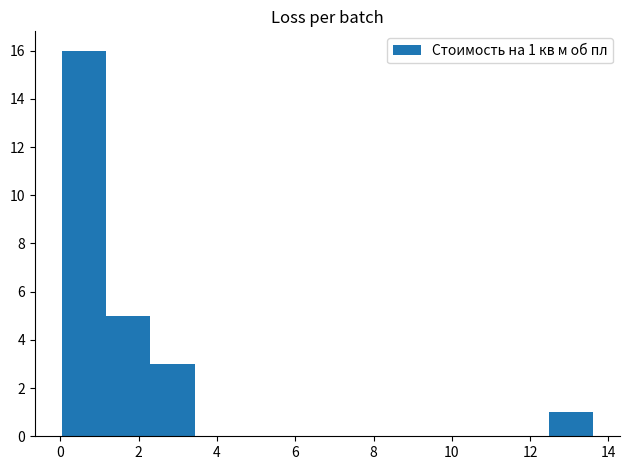

Over which range of the x-axis is the bar tallest?

0.0 to 1.2